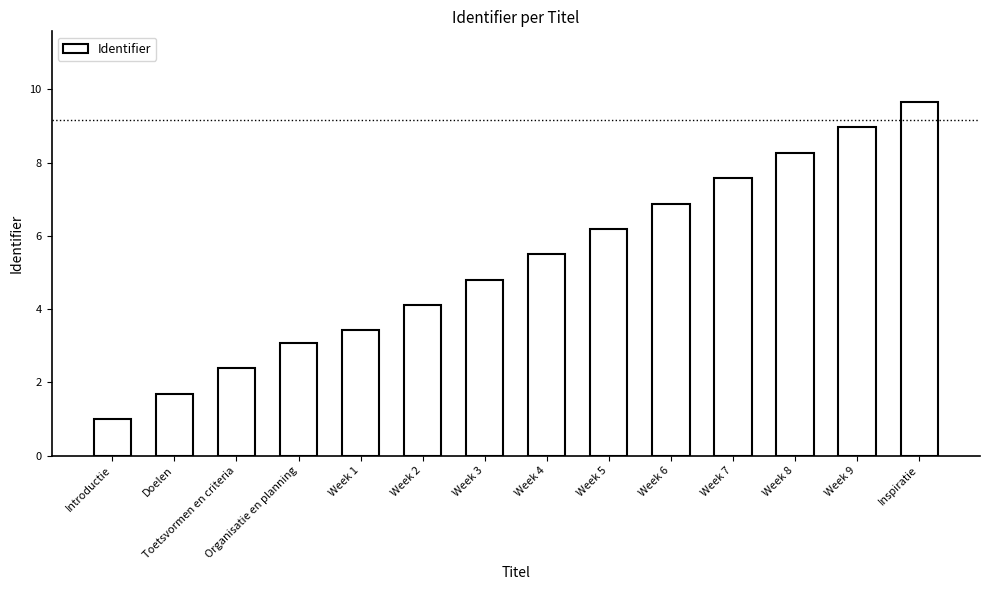

What is the difference between the values at Inspiratie and Week 5?

3.5